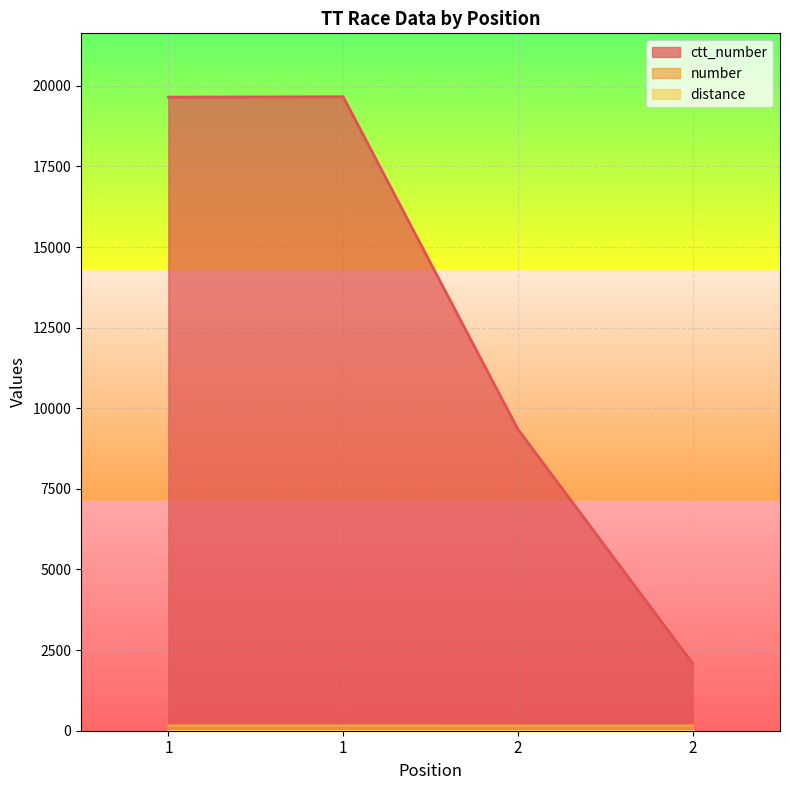

How many lines are shown in the chart?

3